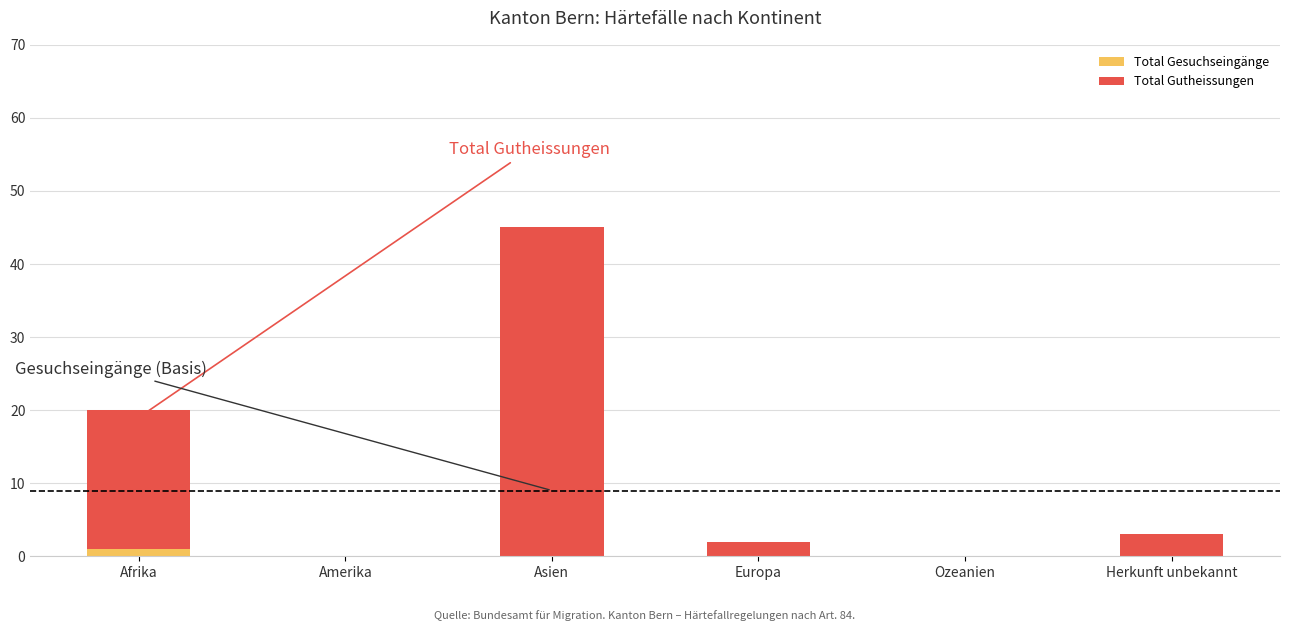

How many values in Total Gutheissungen are above zero?

4